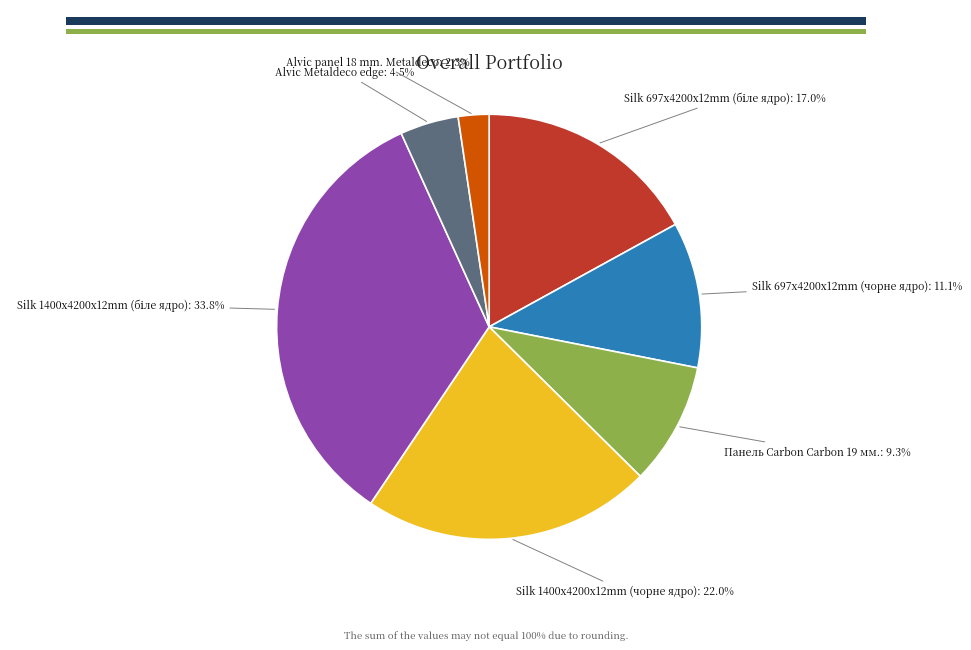

The Alvic panel 18 mm. Metaldeco slice represents 2% of the pie. True or false?

True